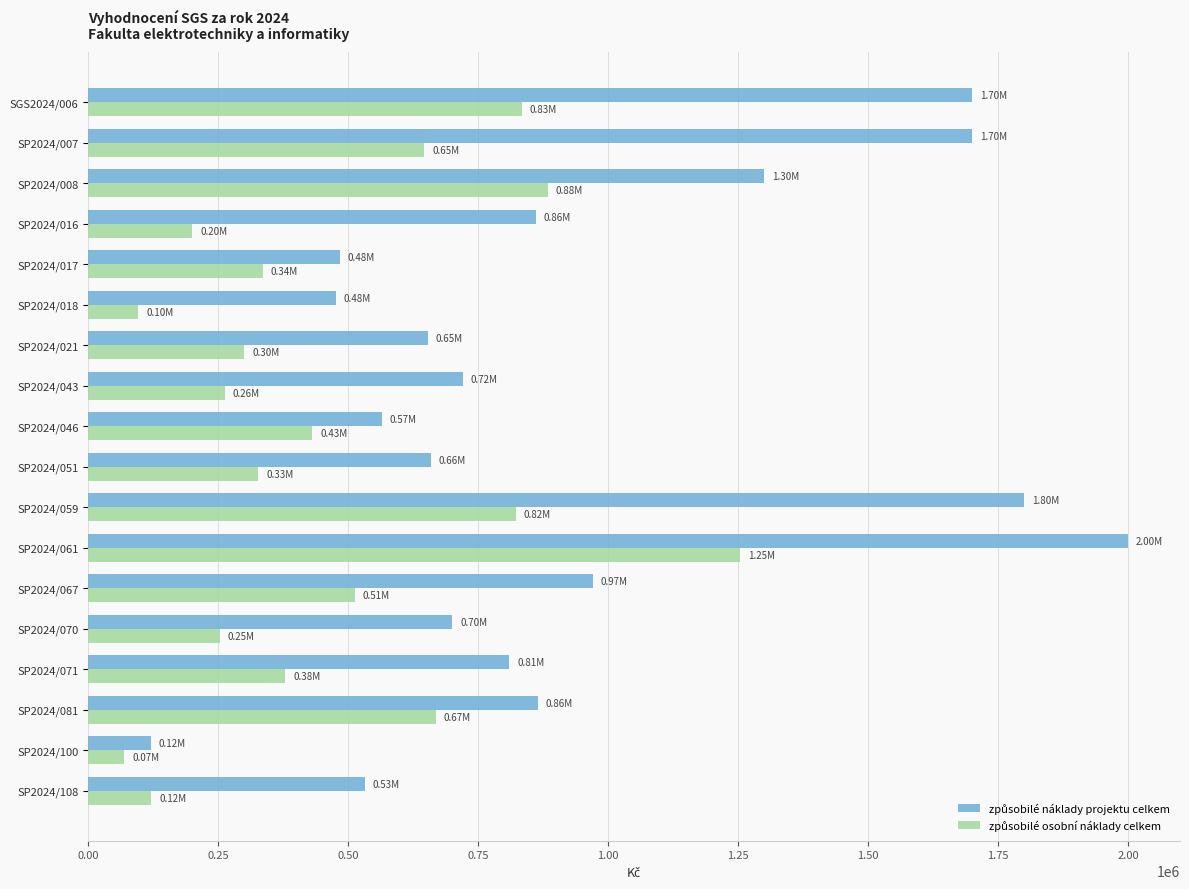

What is the spread (max minus min) of values at SGS2024/006?

866000